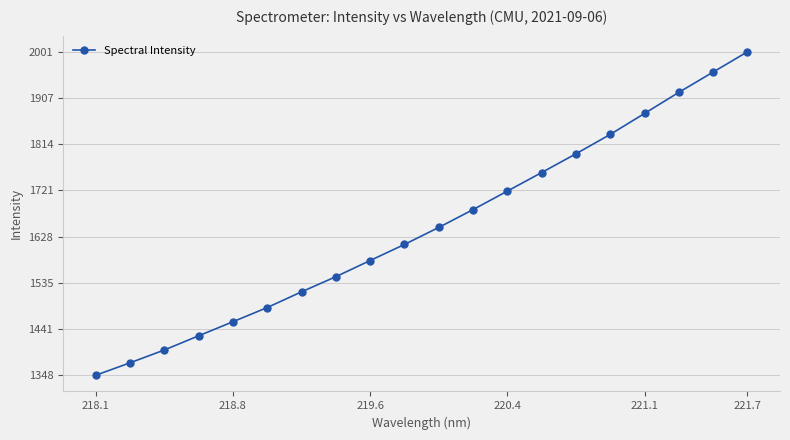

What is the smallest value displayed?

1348.1